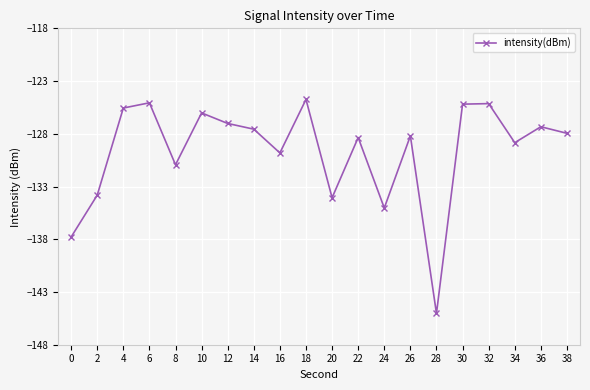

What is the approximate value at 30?

-125.2